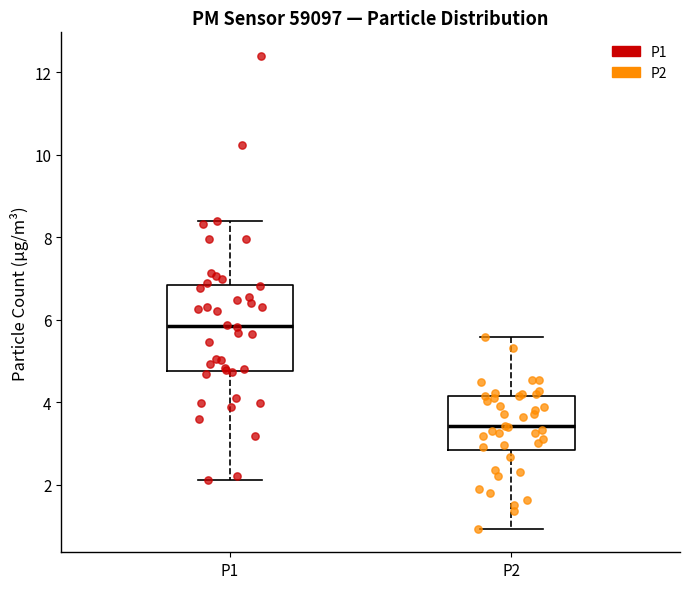

Where is the lower edge of the box for P2 on the y-axis? The values are not printed on the chart, so give them approximately, as read against the axis.

2.8